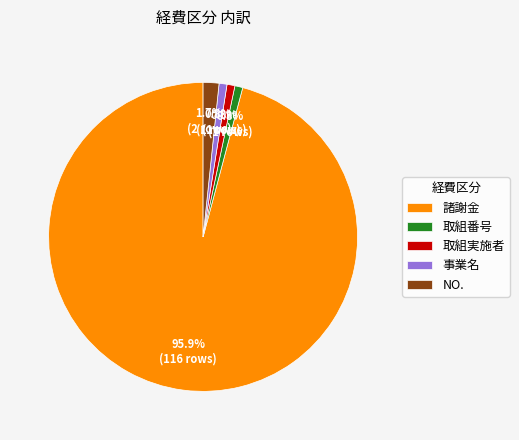

What is the largest slice in the pie chart?

諸謝金